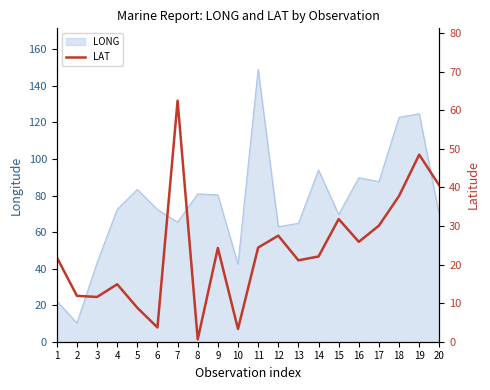

What is the change in value from 7 to 8?

-61.9